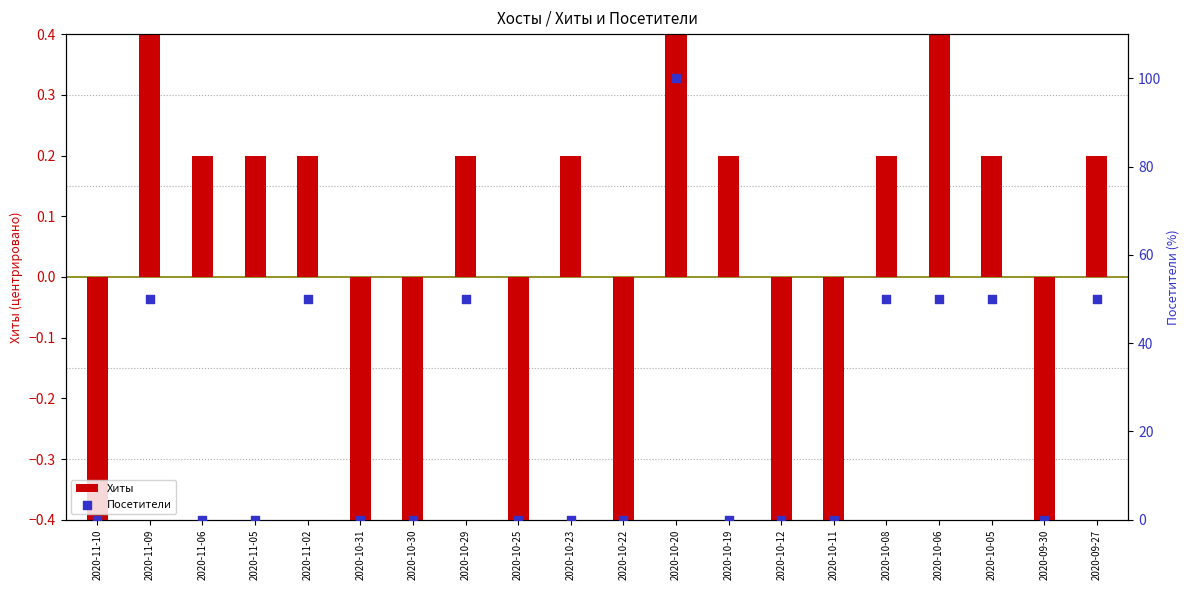

Which series has the largest total across all categories?

Посетители